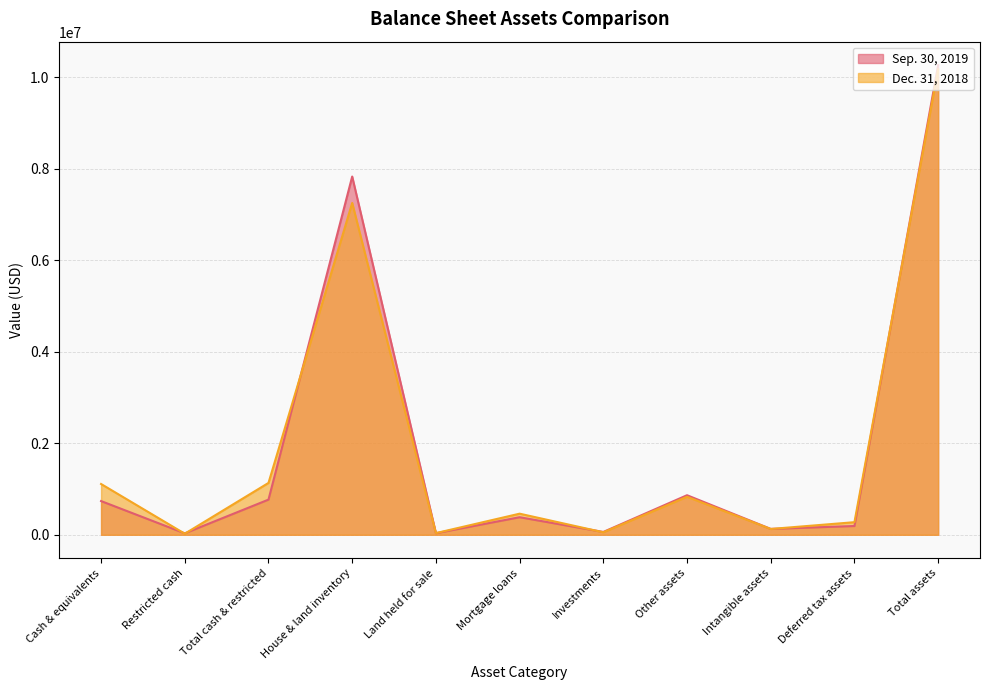

How many values in the Dec. 31, 2018 series are below 461354?

5